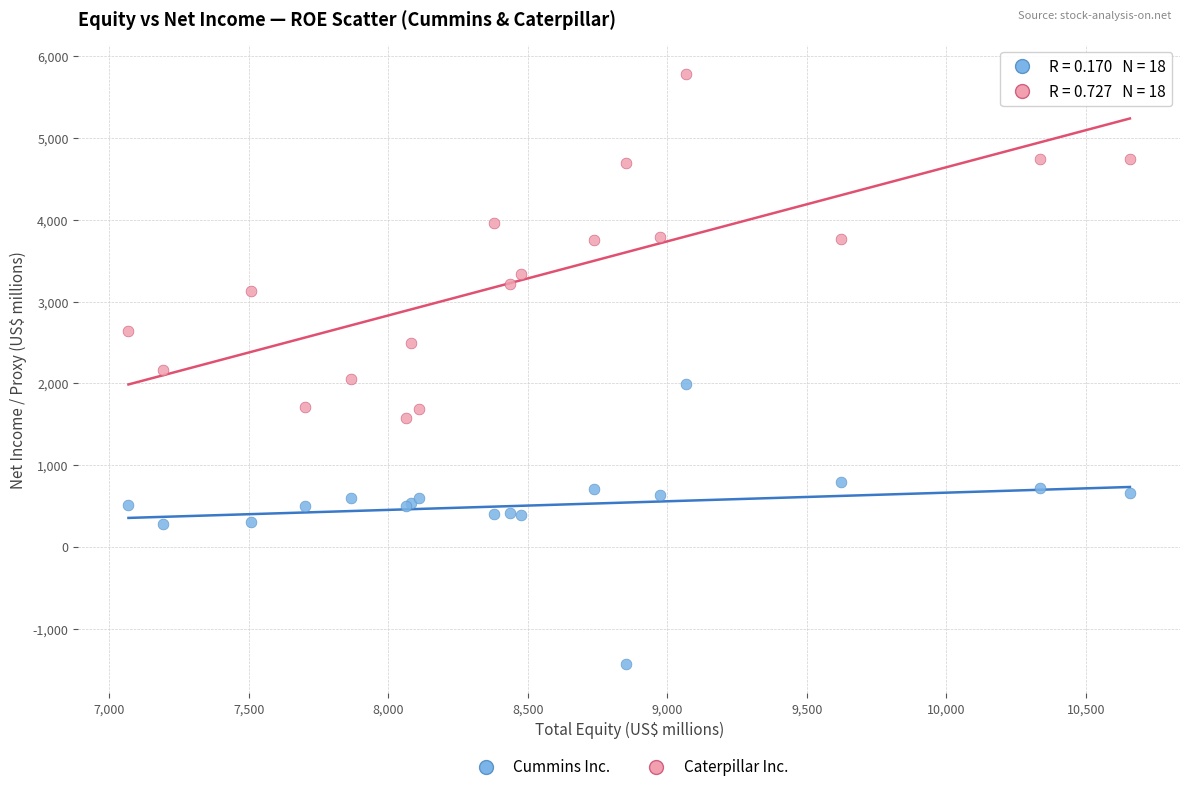

Which series contains the highest Y value?

Caterpillar Inc.